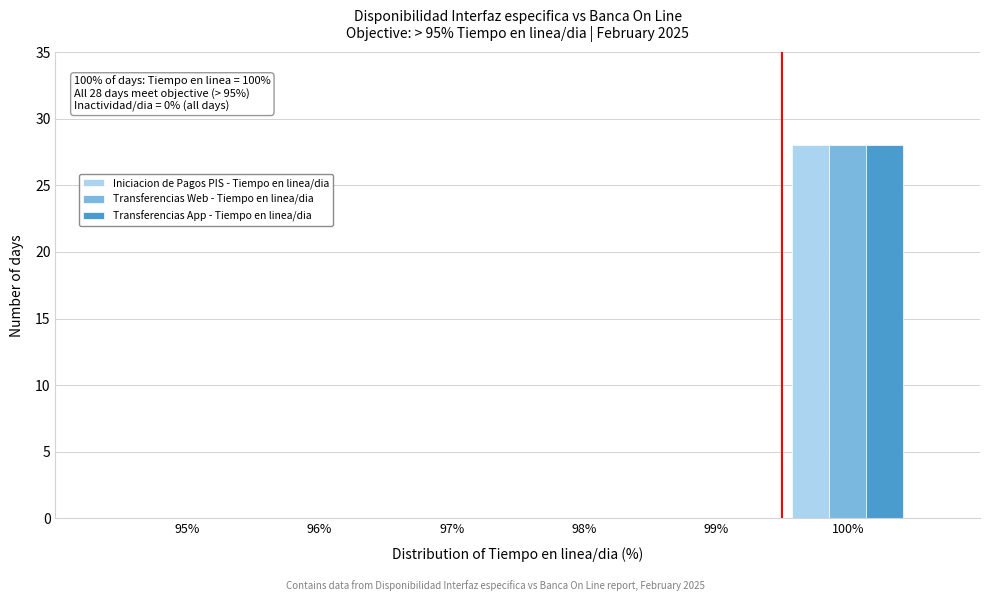

Reading right to left, list all the values displayed in this chart.

Iniciacion de Pagos PIS - Tiempo en linea/dia: 100%=28	99%=0	98%=0	97%=0	96%=0	95%=0
Transferencias Web - Tiempo en linea/dia: 100%=28	99%=0	98%=0	97%=0	96%=0	95%=0
Transferencias App - Tiempo en linea/dia: 100%=28	99%=0	98%=0	97%=0	96%=0	95%=0